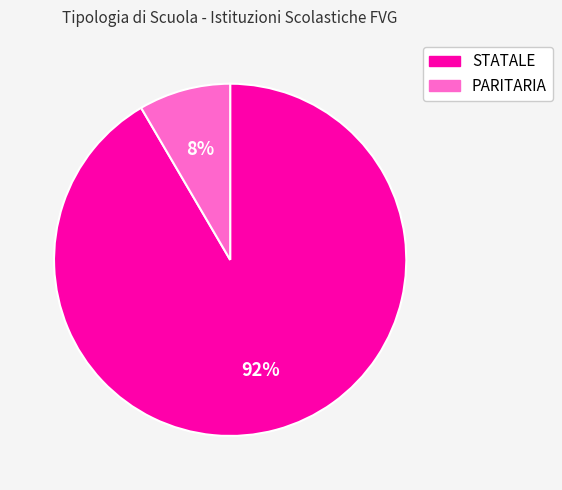

How many segments does this pie chart have?

2